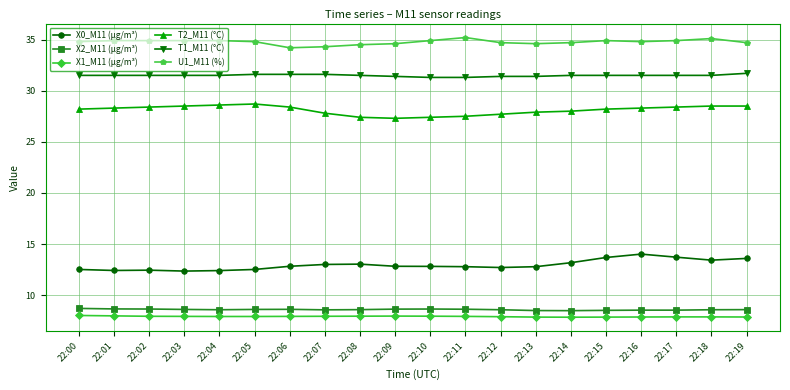

Between 22:04 and 22:08, which series saw the biggest shift?

T2_M11 (°C)